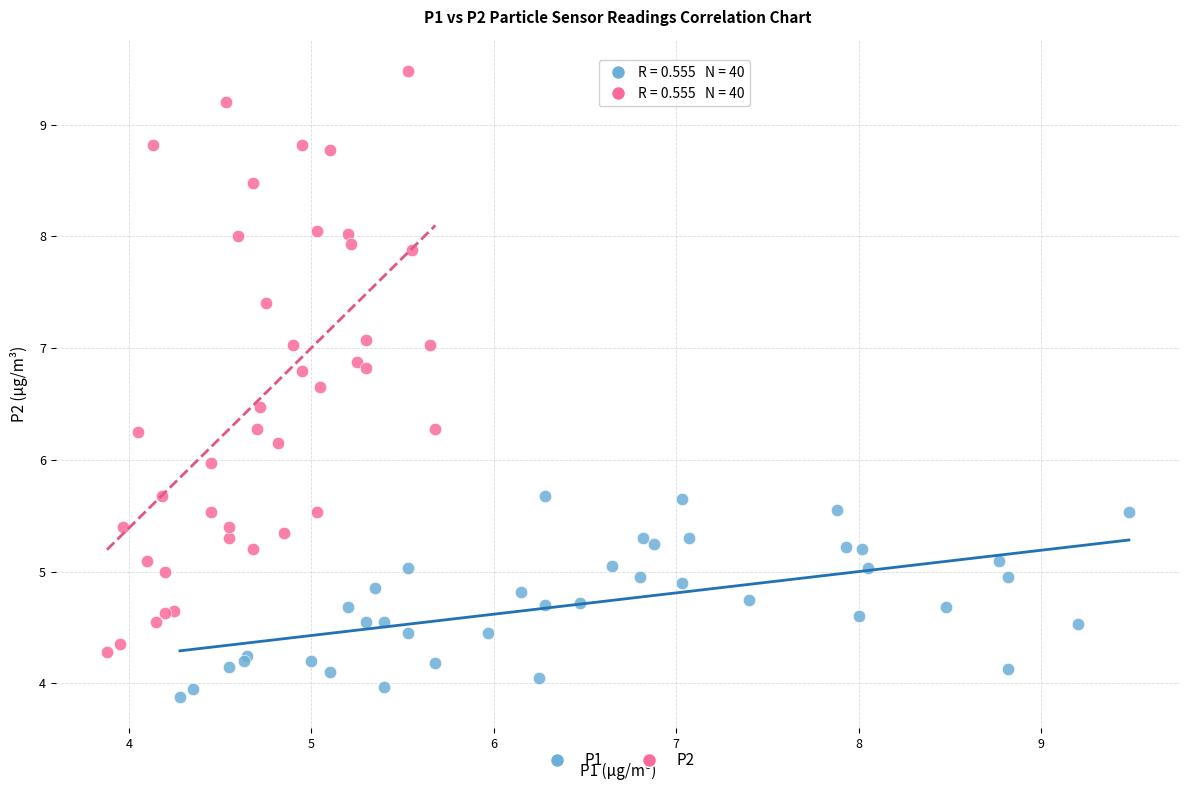

What are all the series names shown in the legend?

P1, P2